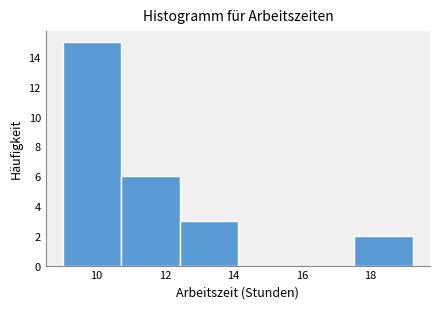

Reading left to right, transcribe this chart: for each bar, give the range it covers on the x-axis and its height. Neither the bar edges nor the heights are printed on the chart, so give them approximately, as read against the axes.

9.0 to 10.8: 15
10.8 to 12.4: 6
12.4 to 14.2: 3
14.2 to 15.8: 0
15.8 to 17.6: 0
17.6 to 19.2: 2